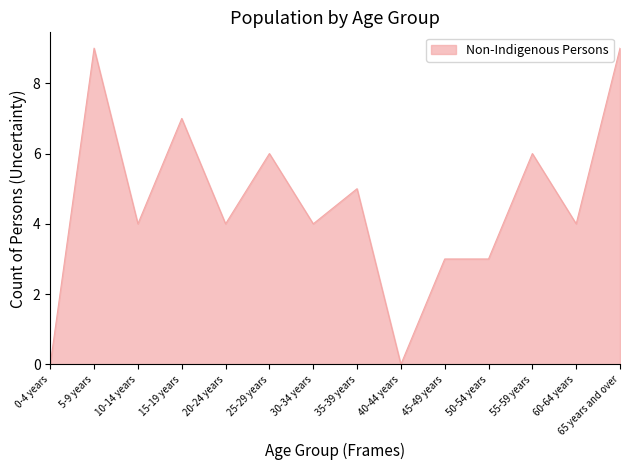

Which has a higher value, 65 years and over or 20-24 years?

65 years and over